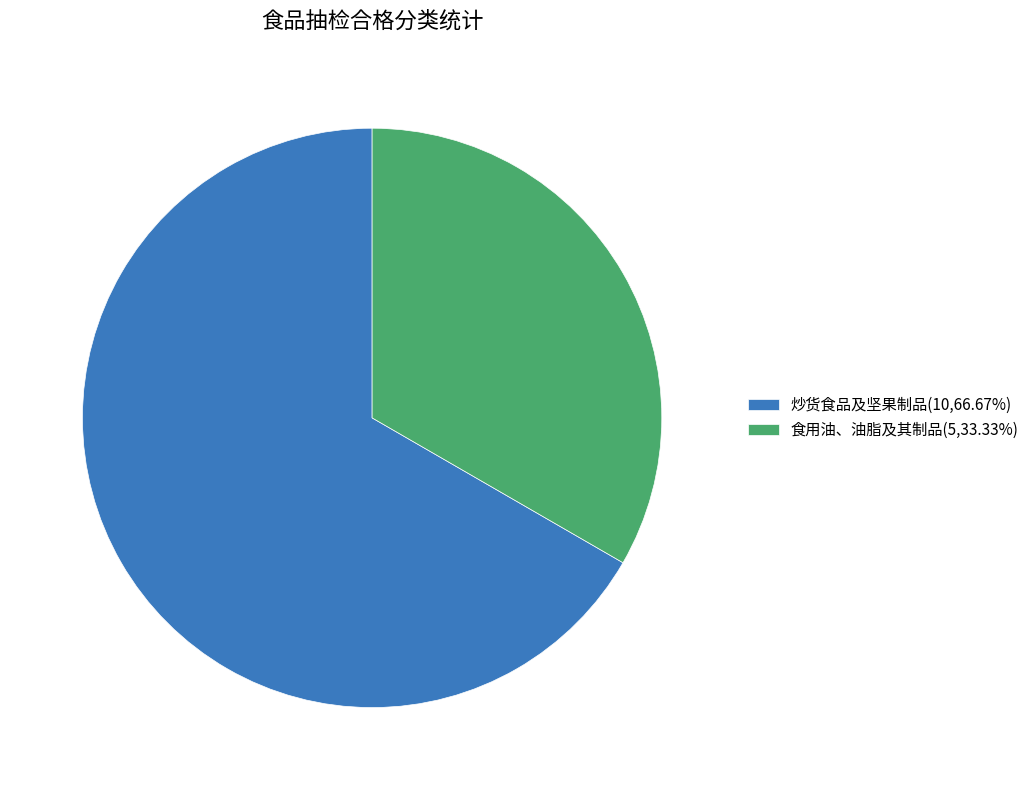

What is the ratio of the value at 炒货食品及坚果制品(10,66.67%) to the value at 食用油、油脂及其制品(5,33.33%)?

2.0